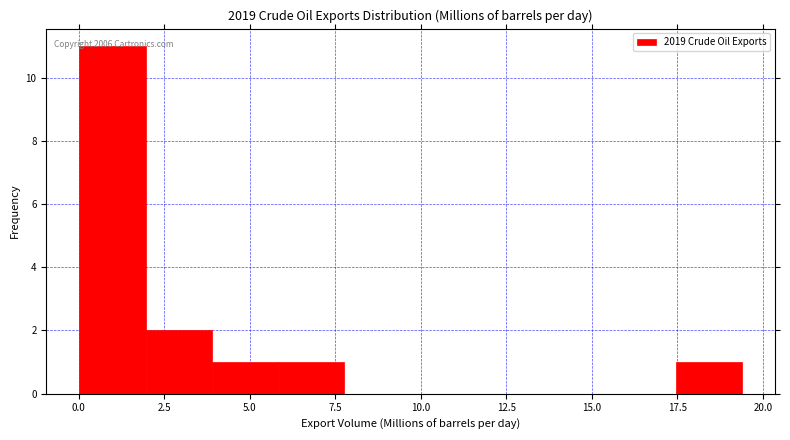

Around what value on the x-axis is the tallest bar? Give the approximate position of its centre, as read against the axis.

1.0